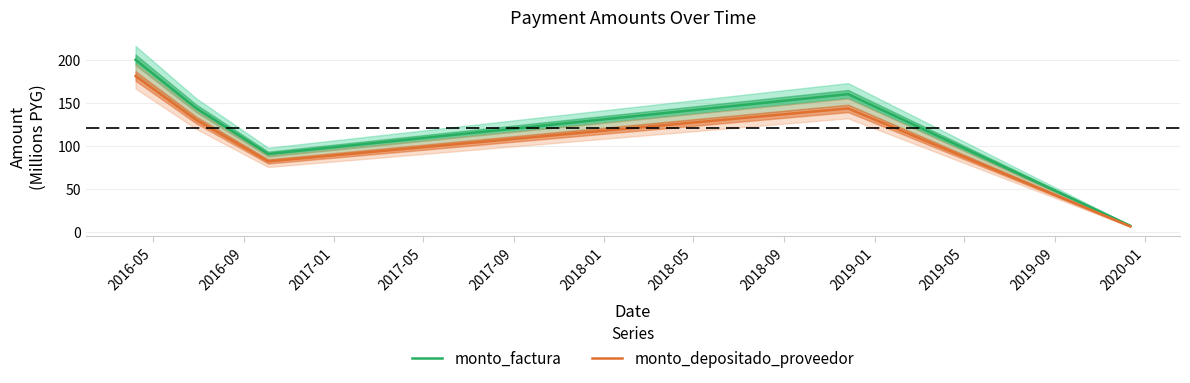

How many values in the monto_factura series are below 143?

2